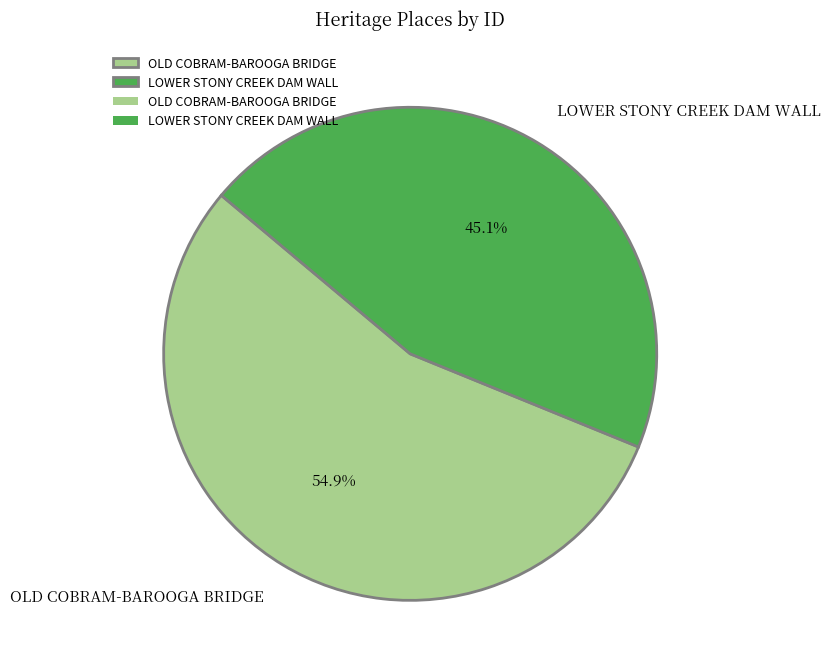

How many slices are in this pie chart?

2